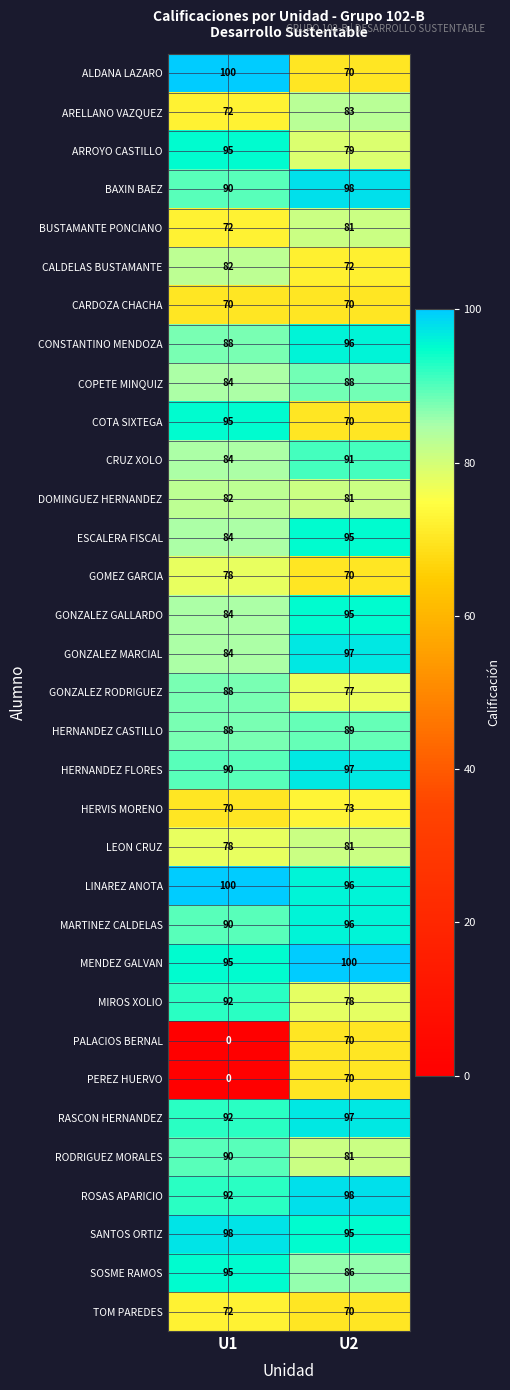

How many data points does each series have?

2